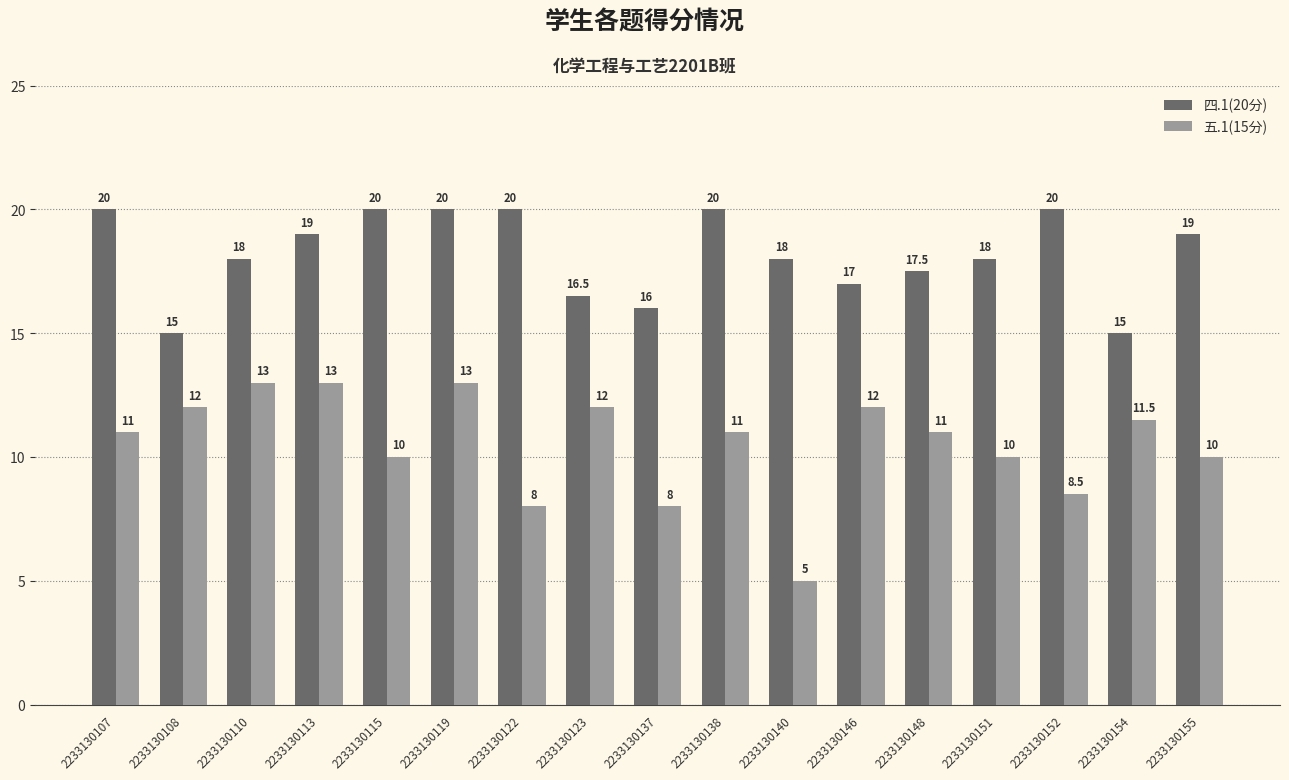

Is the value of 五.1(15分) at 2233130123 greater than the value of 四.1(20分) at 2233130137?

No